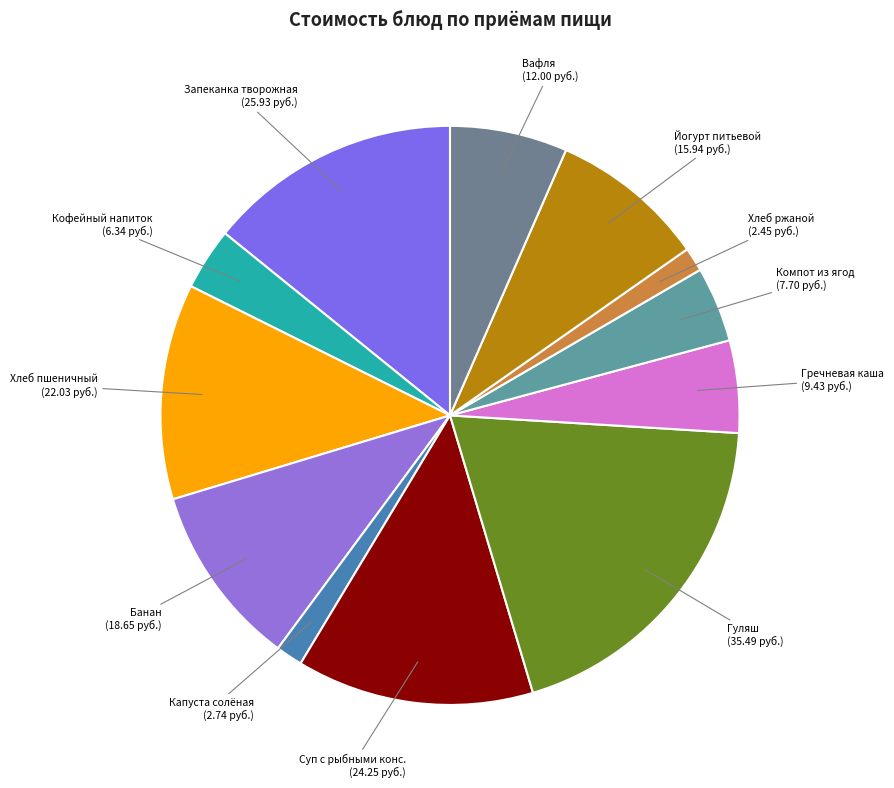

How many slices are in this pie chart?

12